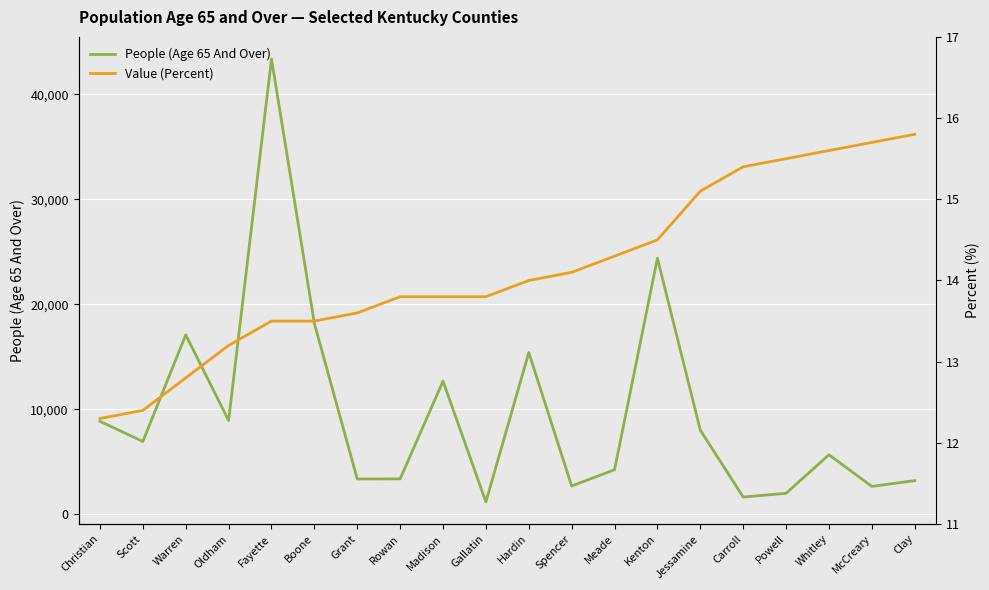

Reading right to left, extract all data points from this chart.

People (Age 65 And Over): Clay=3227.0	McCreary=2675.0	Whitley=5688.0	Powell=2019.0	Carroll=1662.0	Jessamine=8031.0	Kenton=24402.0	Meade=4261.0	Spencer=2715.0	Hardin=15423.0	Gallatin=1199.0	Madison=12698.0	Rowan=3391.0	Grant=3379.0	Boone=18186.0	Fayette=43368.0	Oldham=8948.0	Warren=17105.0	Scott=6952.0	Christian=8869.0
Value (Percent): Clay=15.8	McCreary=15.7	Whitley=15.6	Powell=15.5	Carroll=15.4	Jessamine=15.1	Kenton=14.5	Meade=14.3	Spencer=14.1	Hardin=14.0	Gallatin=13.8	Madison=13.8	Rowan=13.8	Grant=13.6	Boone=13.5	Fayette=13.5	Oldham=13.2	Warren=12.8	Scott=12.4	Christian=12.3